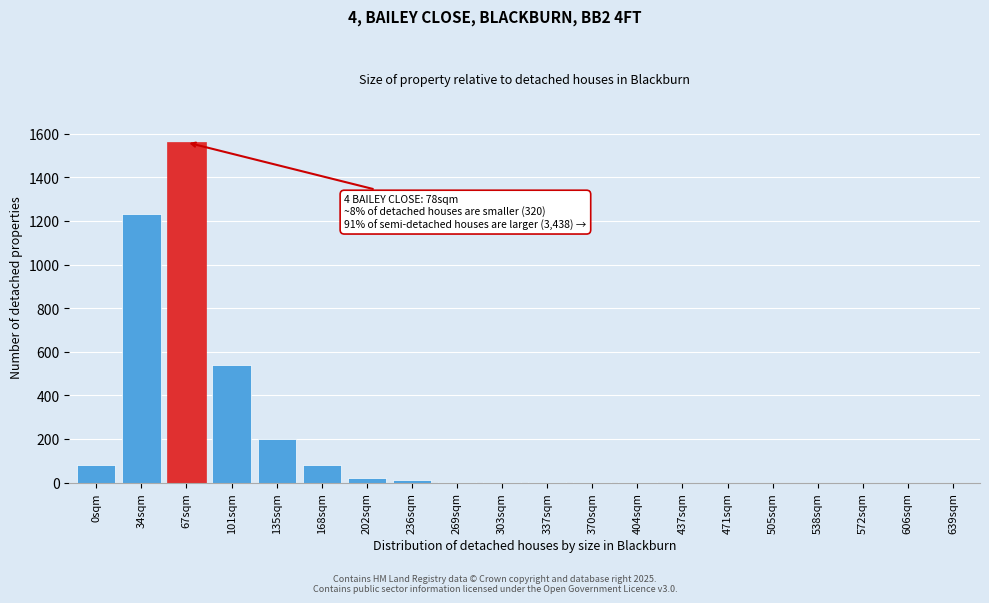

Between 168sqm and 639sqm, which is larger?

168sqm